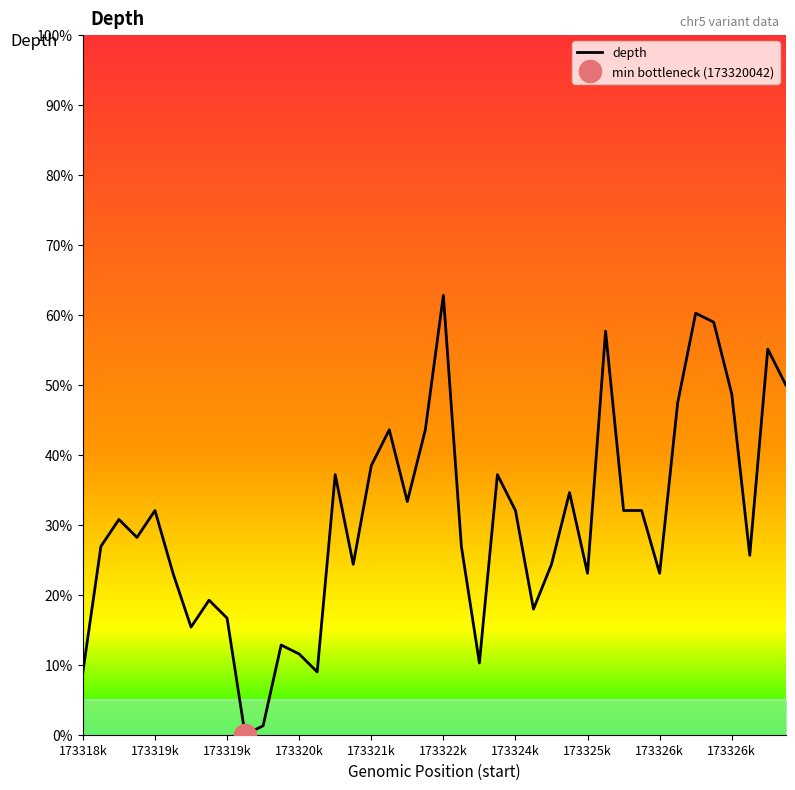

What is the average value?

30.4